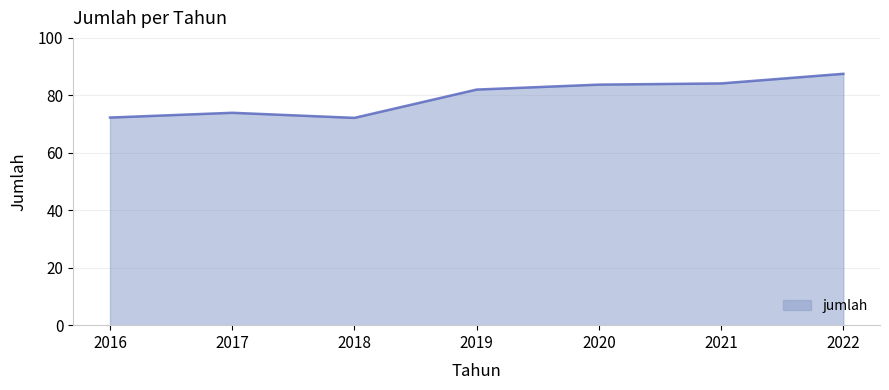

Which label corresponds to the largest value in the chart?

2022